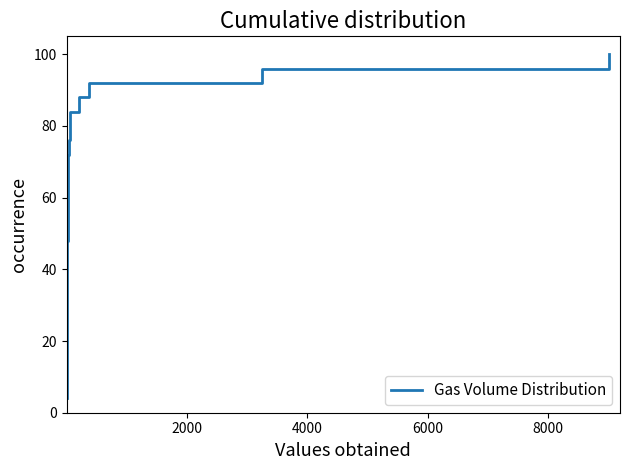

Reading left to right, list all the values displayed in this chart.

4.0	8.0	12.0	16.0	20.0	24.0	28.0	32.0	36.0	40.0	44.0	48.0	52.0	56.0	60.0	64.0	68.0	72.0	76.0	80.0	84.0	88.0	92.0	96.0	100.0